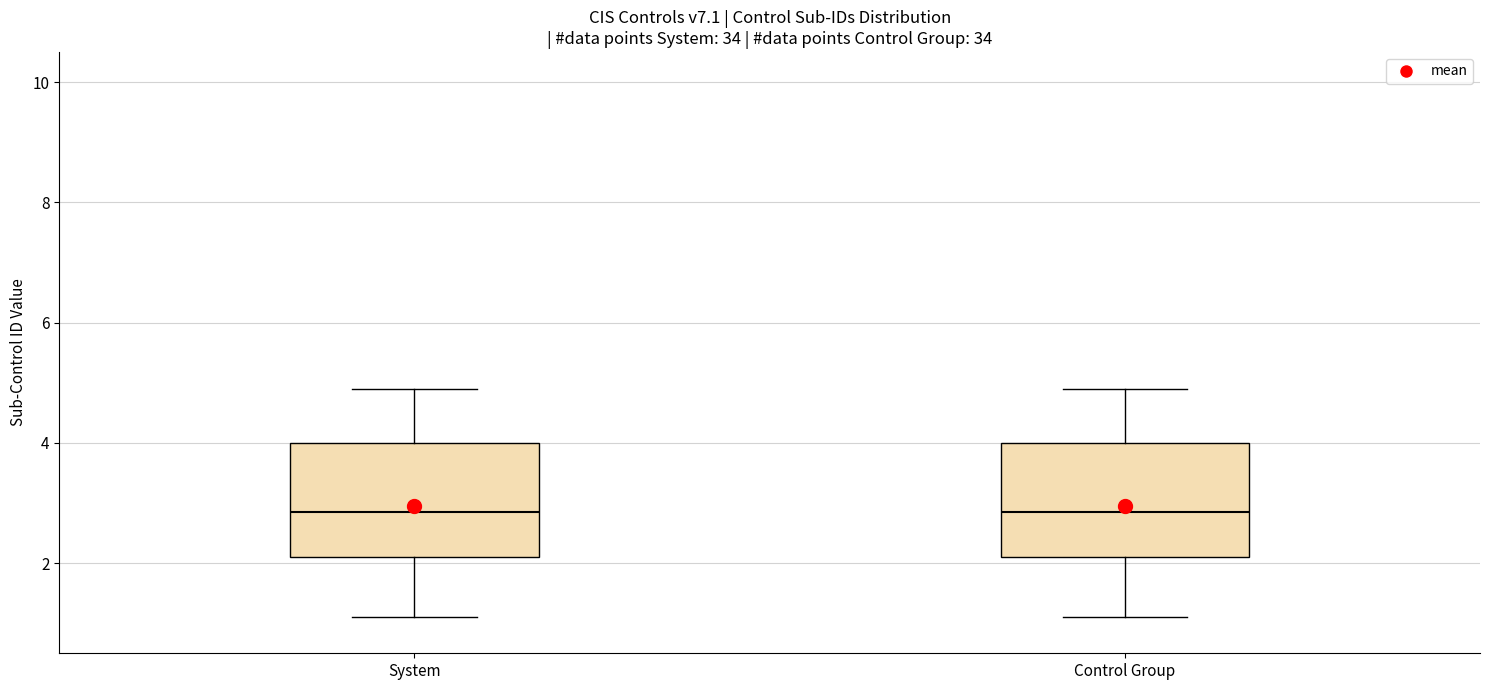

Reading left to right, transcribe this box plot: for each box, give where its median line is, the range the box spans, and where its two whiskers end, as read against the y-axis. The values are not printed on the chart, so give them approximately, as read against the axis.

System: median 2.8, box 2.2 to 4.0, whiskers 1.2 to 5.0
Control Group: median 2.8, box 2.2 to 4.0, whiskers 1.2 to 5.0